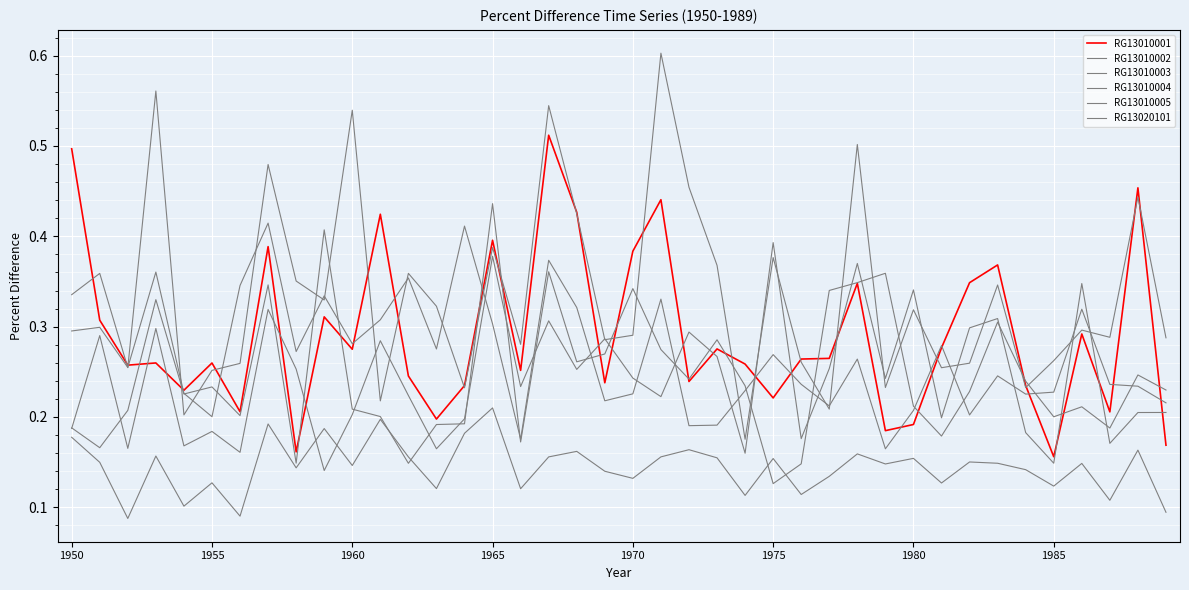

How many lines are shown in the chart?

6